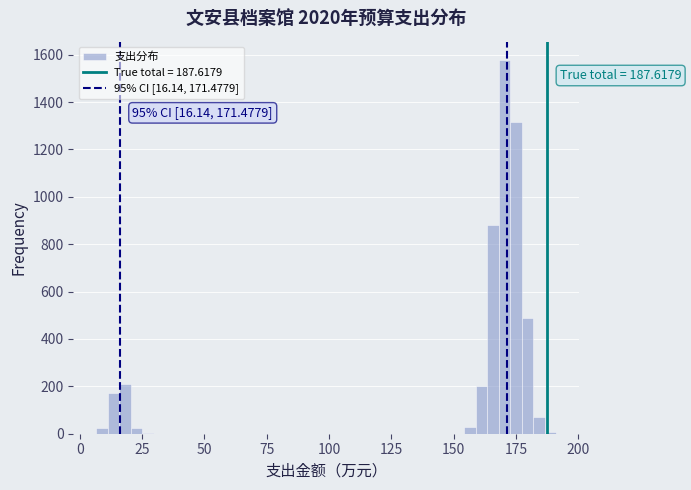

Around what value on the x-axis is the tallest bar? Give the approximate position of its centre, as read against the axis.

170